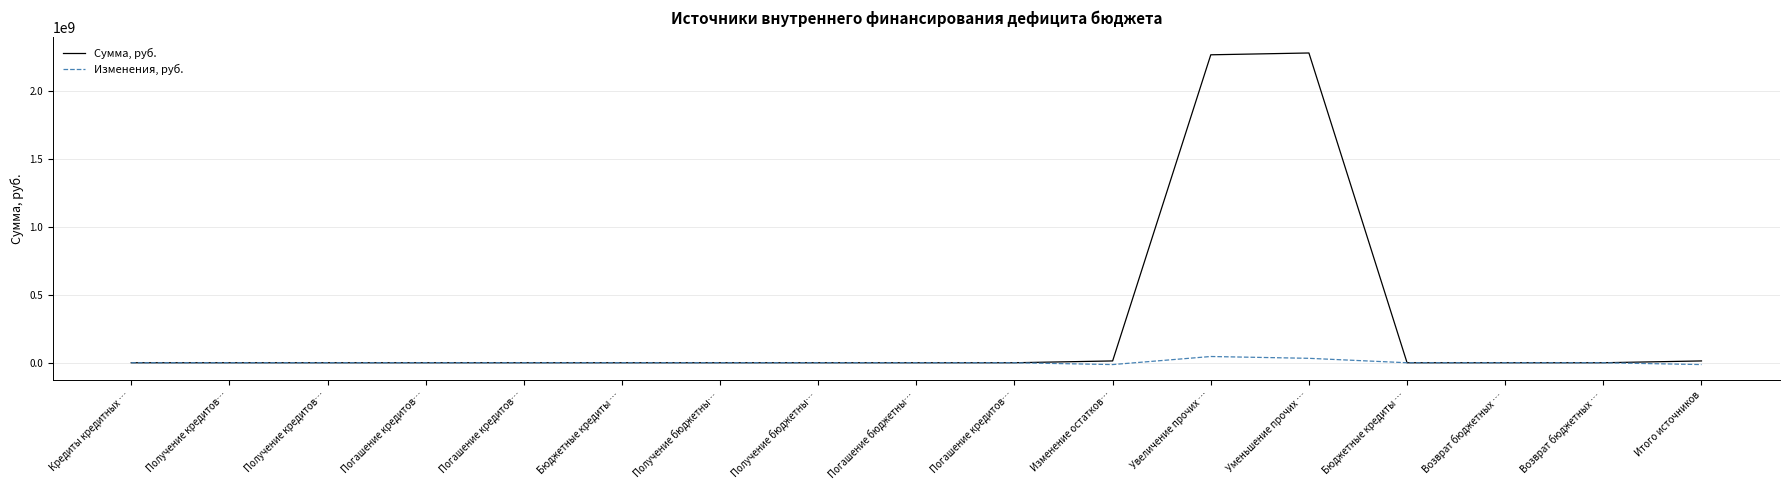

Rank the series by their average value, from highest to lowest.

Сумма, руб., Изменения, руб.